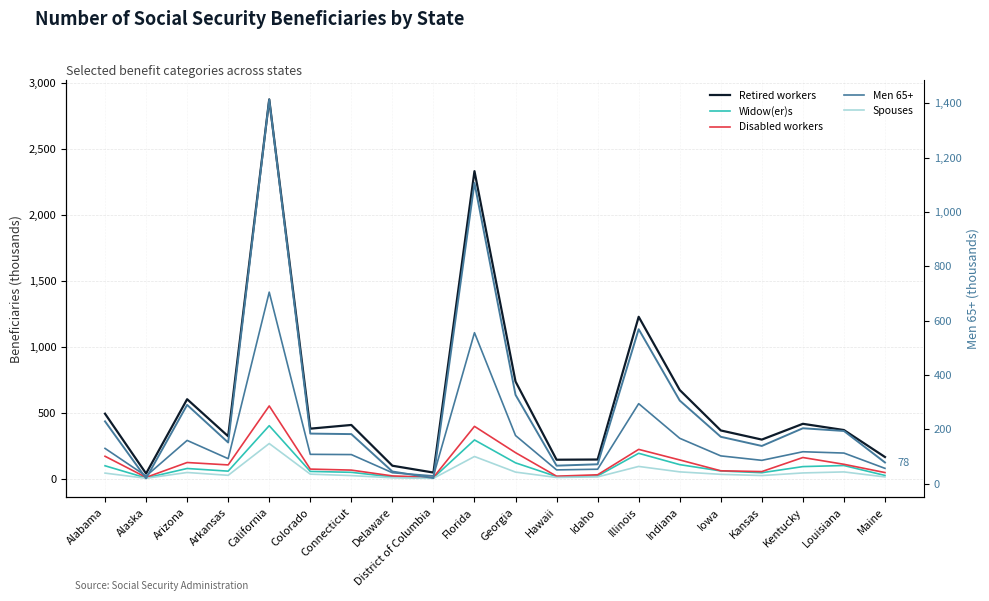

Reading right to left, extract all data points from this chart.

Retired workers: Maine=164.0	Louisiana=368.5	Kentucky=415.7	Kansas=296.1	Iowa=365.4	Indiana=672.3	Illinois=1227.4	Idaho=144.9	Hawaii=143.4	Georgia=736.7	Florida=2331.7	District of Columbia=46.1	Delaware=98.0	Connecticut=407.0	Colorado=379.0	California=2875.6	Arkansas=321.2	Arizona=602.4	Alaska=38.6	Alabama=492.5
Widow(er)s: Maine=24.1	Louisiana=99.5	Kentucky=91.3	Kansas=44.9	Iowa=58.3	Indiana=106.2	Illinois=192.2	Idaho=20.4	Hawaii=15.7	Georgia=119.7	Florida=293.4	District of Columbia=6.5	Delaware=12.8	Connecticut=47.9	Colorado=54.7	California=401.7	Arkansas=56.8	Arizona=76.9	Alaska=5.1	Alabama=97.5
Disabled workers: Maine=46.2	Louisiana=108.8	Kentucky=160.1	Kansas=53.5	Iowa=59.5	Indiana=141.8	Illinois=221.9	Idaho=29.3	Hawaii=18.5	Georgia=197.0	Florida=396.4	District of Columbia=9.7	Delaware=20.7	Connecticut=64.7	Colorado=72.4	California=551.4	Arkansas=104.0	Arizona=122.3	Alaska=9.6	Alabama=169.6
Men 65+: Maine=78.0	Louisiana=194.0	Kentucky=203.9	Kansas=138.8	Iowa=172.5	Indiana=305.9	Illinois=568.5	Idaho=71.3	Hawaii=66.2	Georgia=326.9	Florida=1106.8	District of Columbia=20.5	Delaware=44.8	Connecticut=182.4	Colorado=184.3	California=1414.3	Arkansas=151.5	Arizona=289.9	Alaska=19.5	Alabama=229.3
Spouses: Maine=12.8	Louisiana=51.0	Kentucky=43.2	Kansas=23.3	Iowa=32.7	Indiana=51.3	Illinois=92.6	Idaho=13.0	Hawaii=8.8	Georgia=49.6	Florida=167.8	District of Columbia=2.1	Delaware=6.3	Connecticut=23.1	Colorado=34.2	California=266.3	Arkansas=25.1	Arizona=46.6	Alaska=2.7	Alabama=41.9
Men 65+ (rhs): Maine=78.0	Louisiana=194.0	Kentucky=203.9	Kansas=138.8	Iowa=172.5	Indiana=305.9	Illinois=568.5	Idaho=71.3	Hawaii=66.2	Georgia=326.9	Florida=1106.8	District of Columbia=20.5	Delaware=44.8	Connecticut=182.4	Colorado=184.3	California=1414.3	Arkansas=151.5	Arizona=289.9	Alaska=19.5	Alabama=229.3